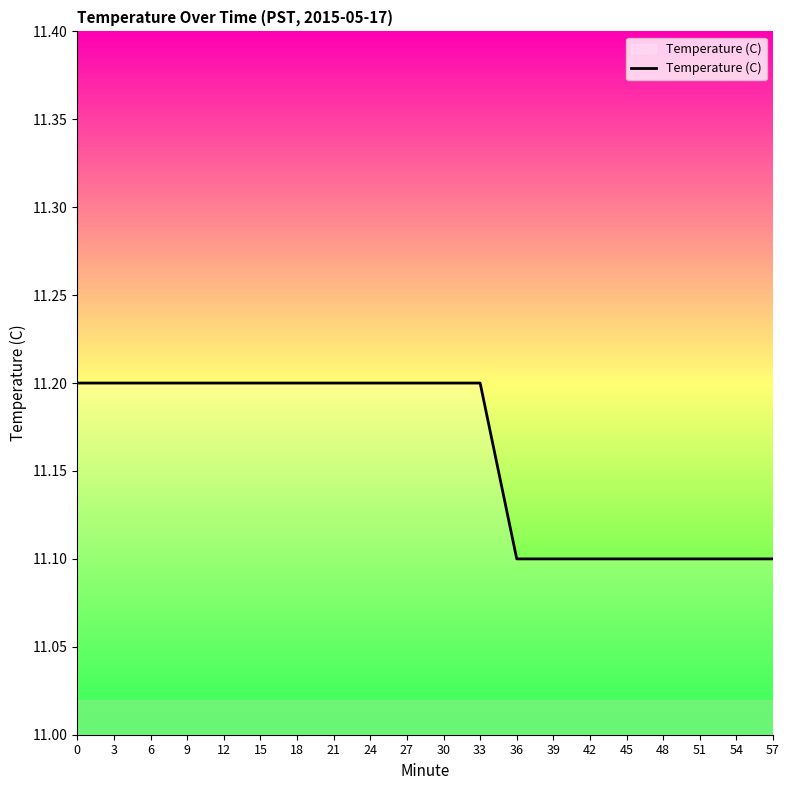

List the labels in order of value, smallest first.

36, 39, 42, 45, 48, 51, 54, 57, 0, 3, 6, 9, 12, 15, 18, 21, 24, 27, 30, 33